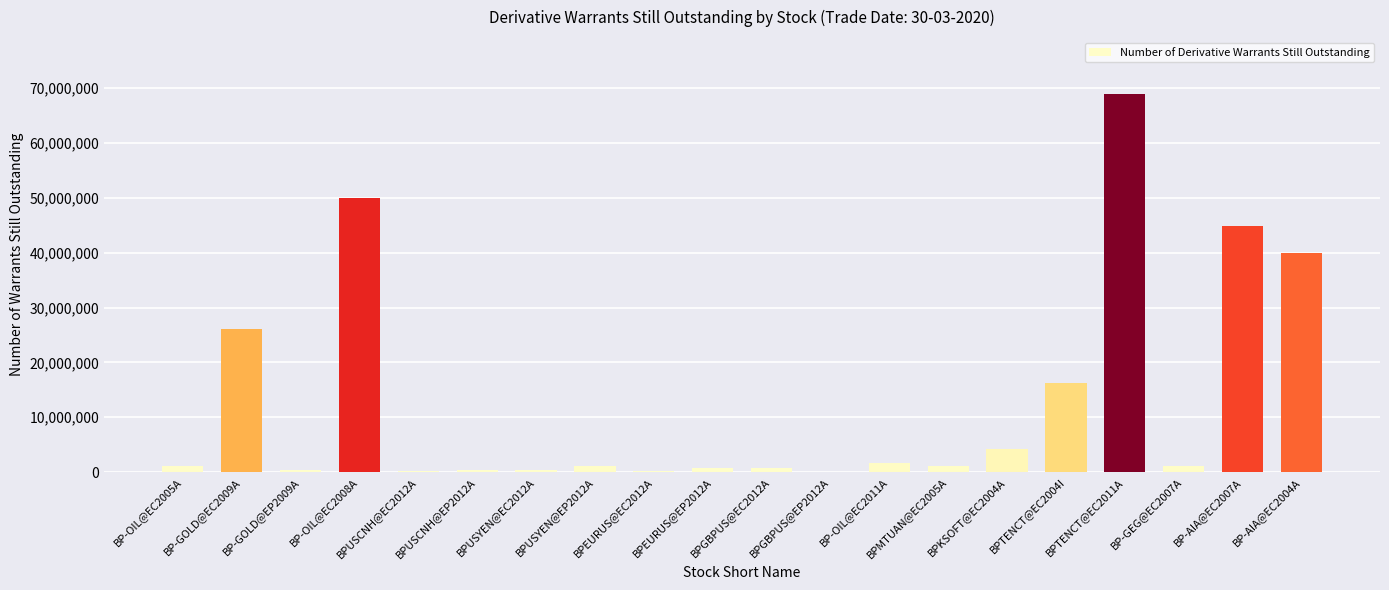

Where does the data first go above 1145000?

BP-GOLD@EC2009A